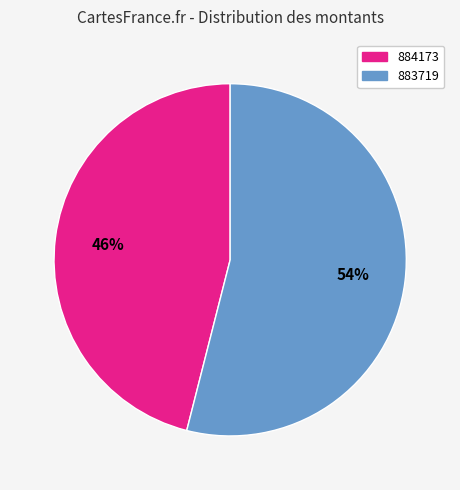

Which slice is the largest?

883719